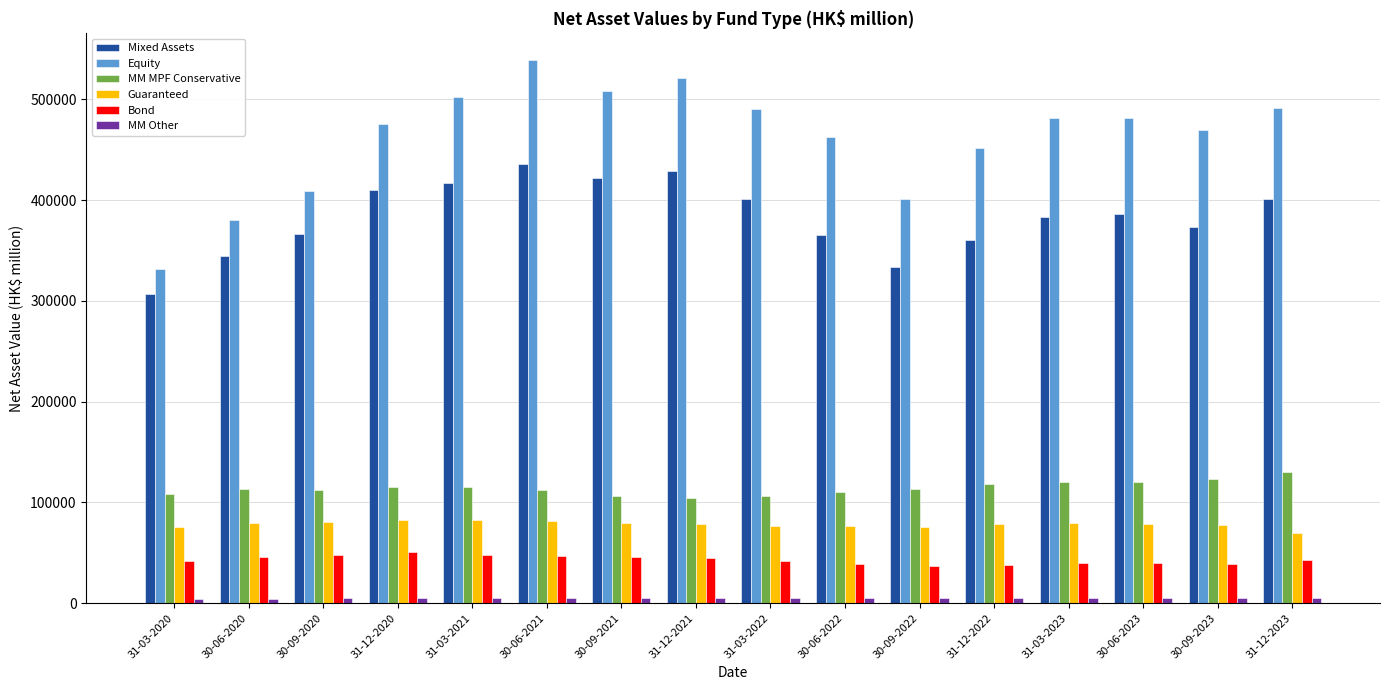

What is the spread (max minus min) of values at 30-09-2021?

503035